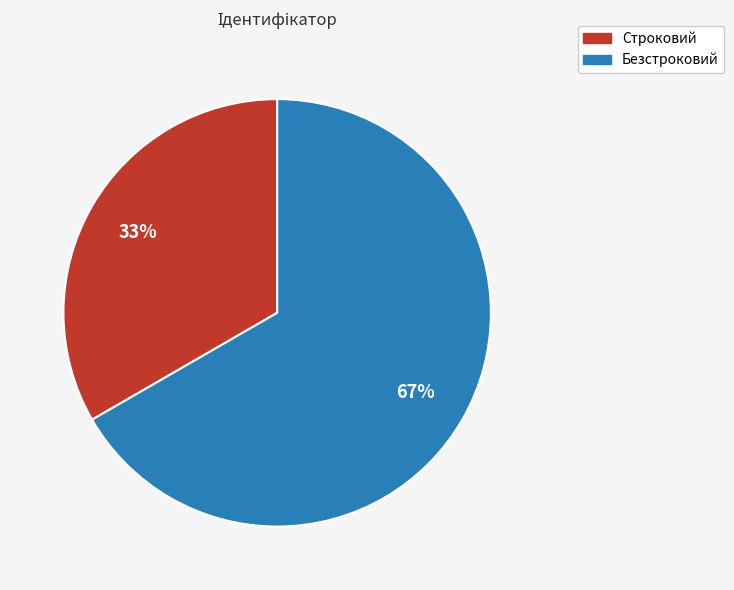

True or false: Безстроковий accounts for 67% of the total.

True